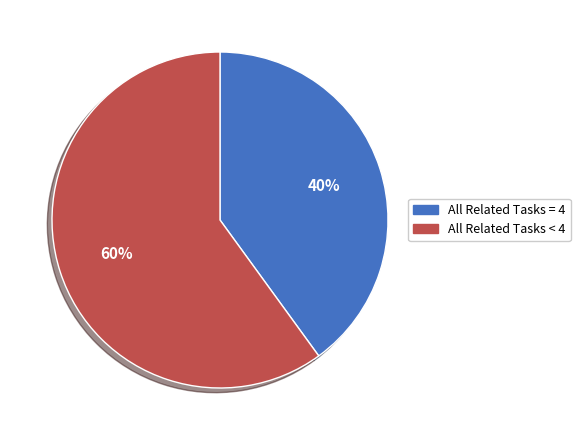

Is there a majority slice in this chart?

Yes